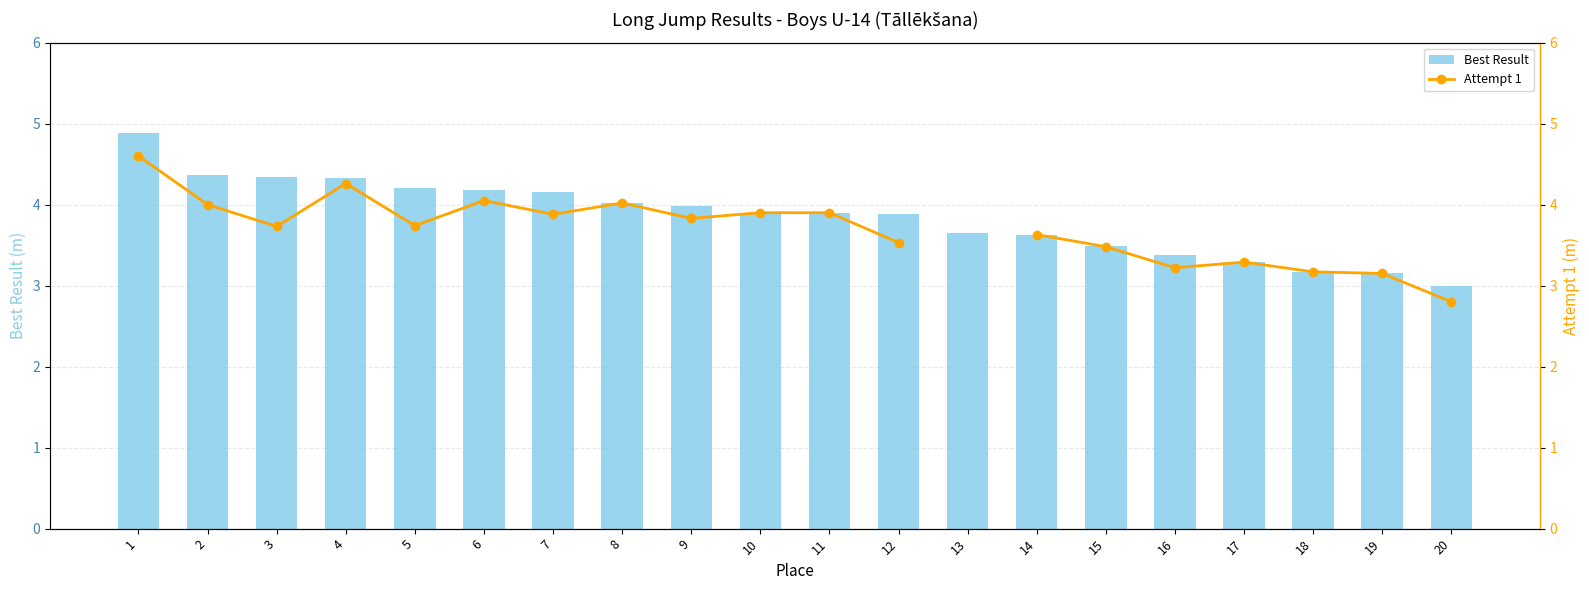

Count the number of data series in this chart.

2